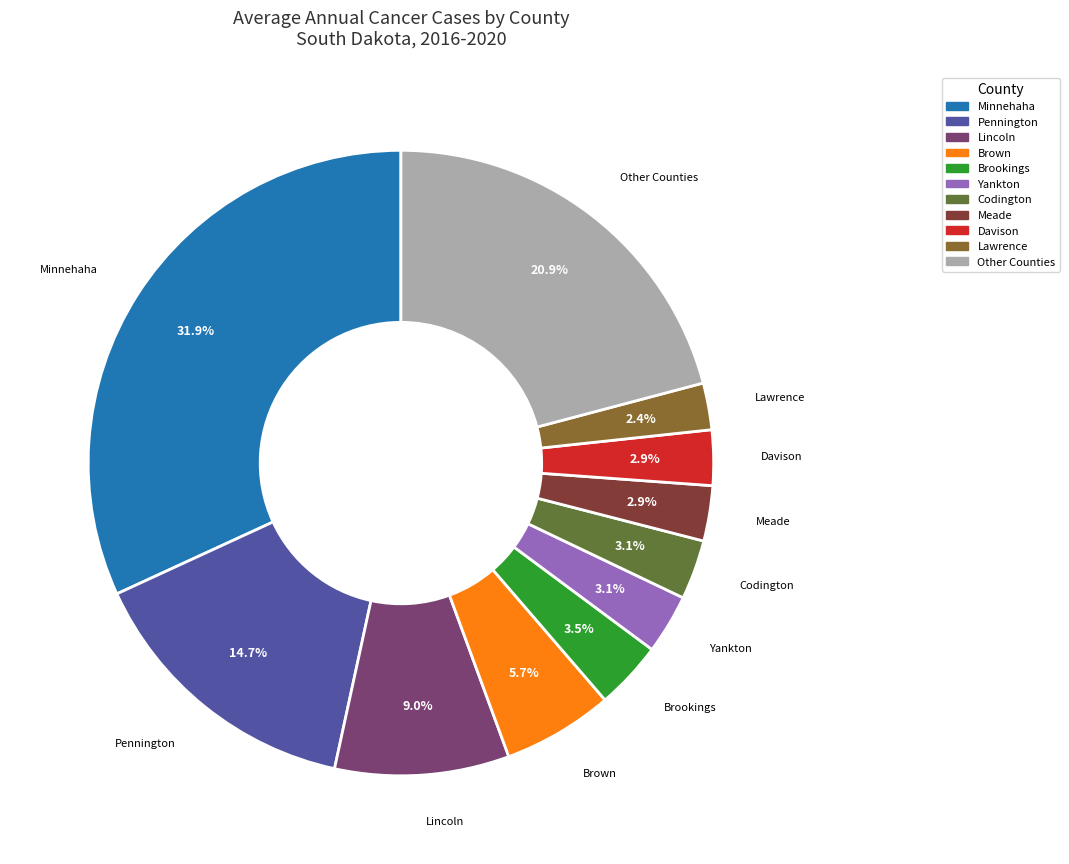

Is there a majority slice in this chart?

No